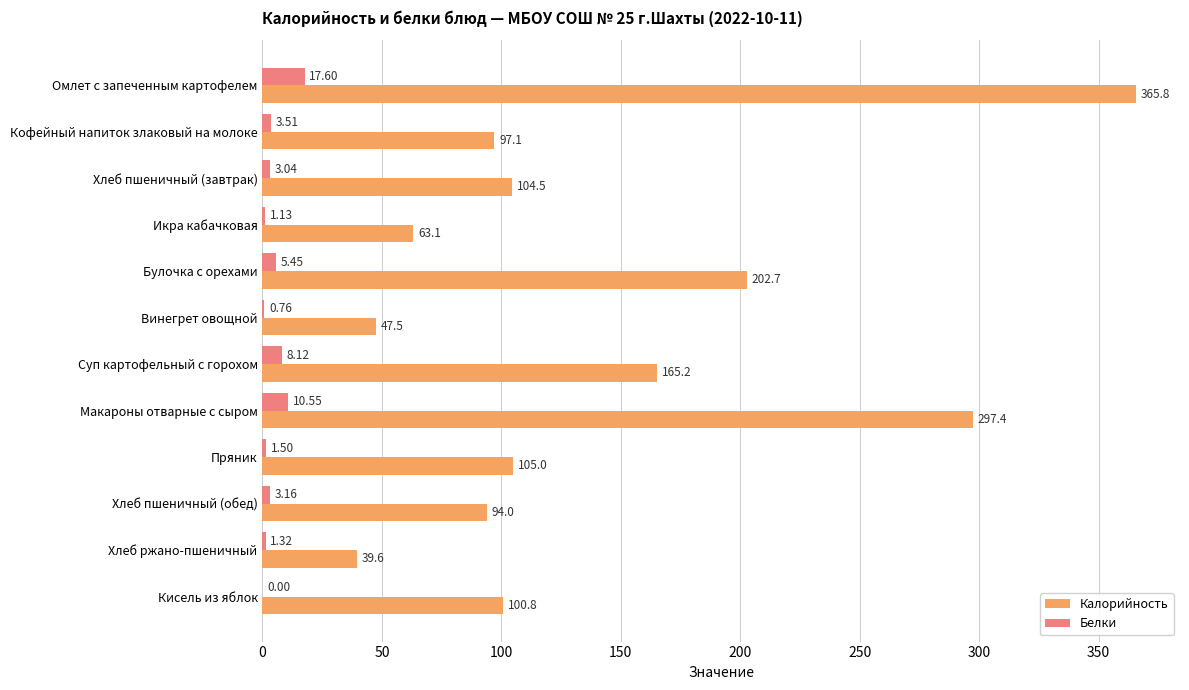

Which category has the highest value in the Калорийность series?

Омлет с запеченным картофелем